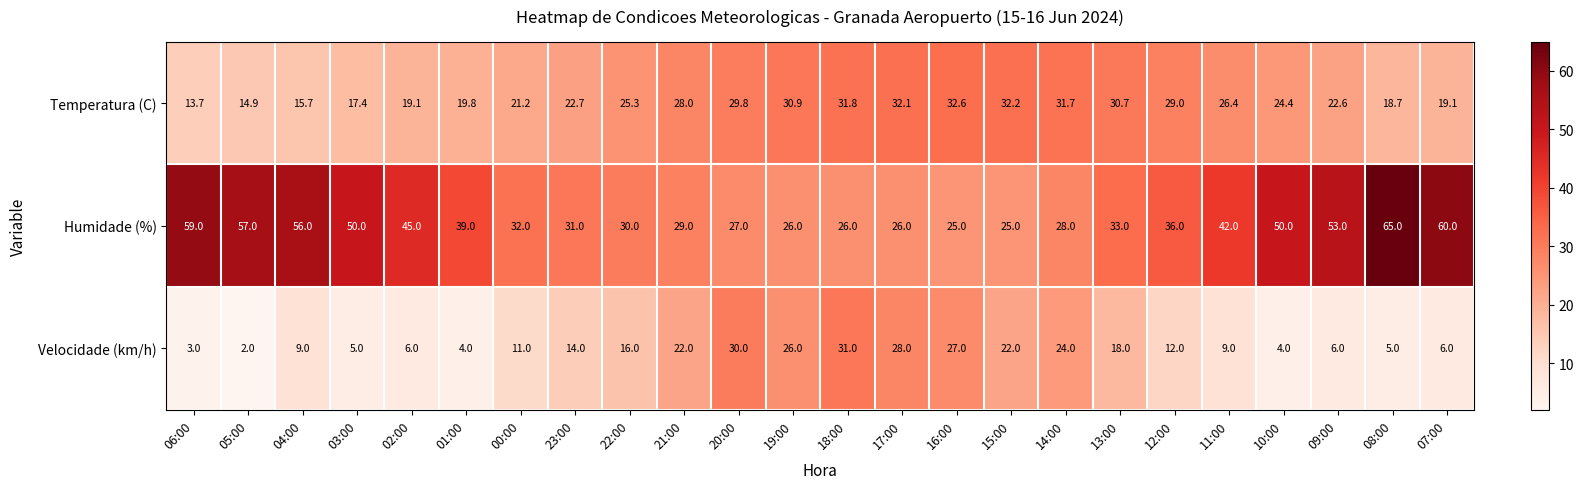

At which label does Velocidade (km/h) first exceed 12?

23:00